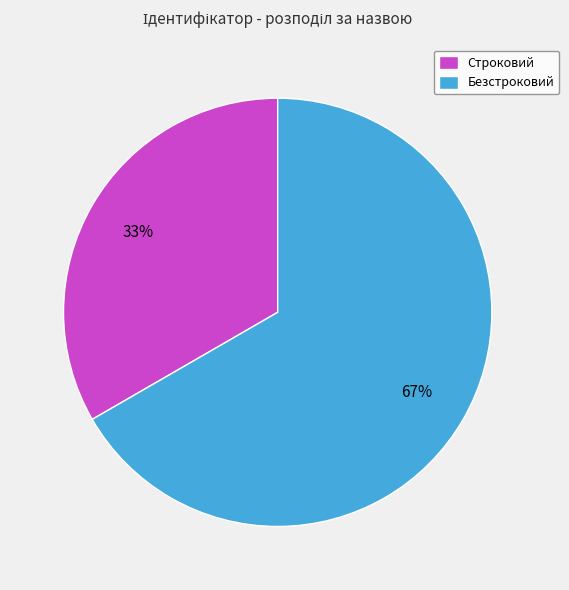

Is the sum of Безстроковий and Строковий greater than half?

Yes